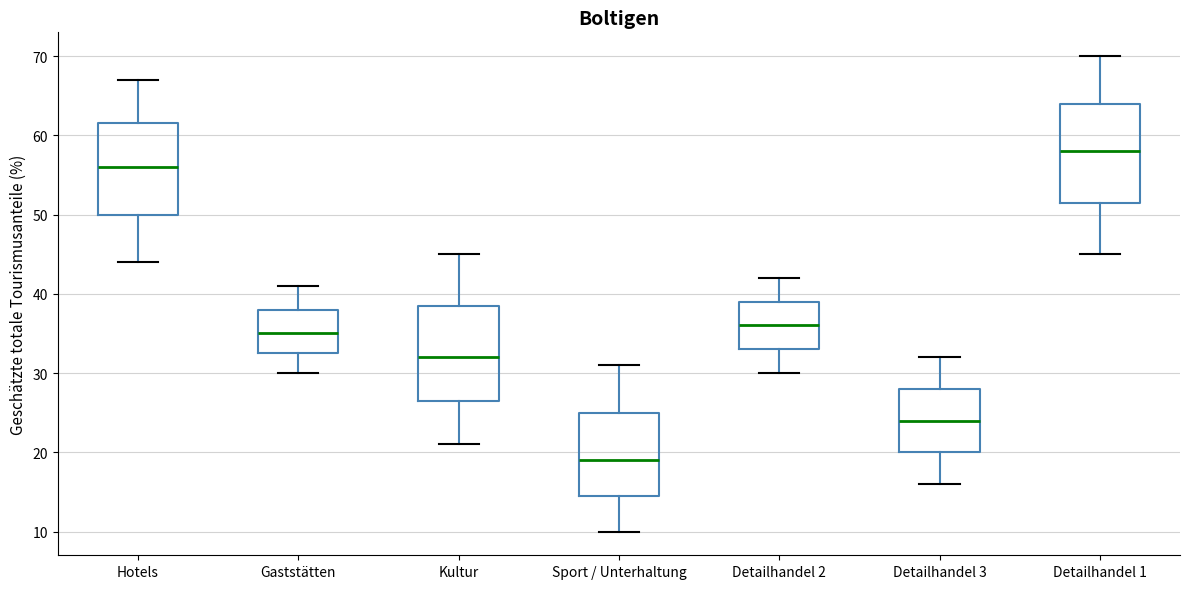

Reading left to right, read every box against the y-axis: the position of its median line, the range the box covers, and the ends of its whiskers. The values are not printed on the chart, so give them approximately, as read against the axis.

Hotels: median 56, box 50 to 62, whiskers 44 to 67
Gaststätten: median 35, box 33 to 38, whiskers 30 to 41
Kultur: median 32, box 27 to 39, whiskers 21 to 45
Sport / Unterhaltung: median 19, box 15 to 25, whiskers 10 to 31
Detailhandel 2: median 36, box 33 to 39, whiskers 30 to 42
Detailhandel 3: median 24, box 20 to 28, whiskers 16 to 32
Detailhandel 1: median 58, box 52 to 64, whiskers 45 to 70